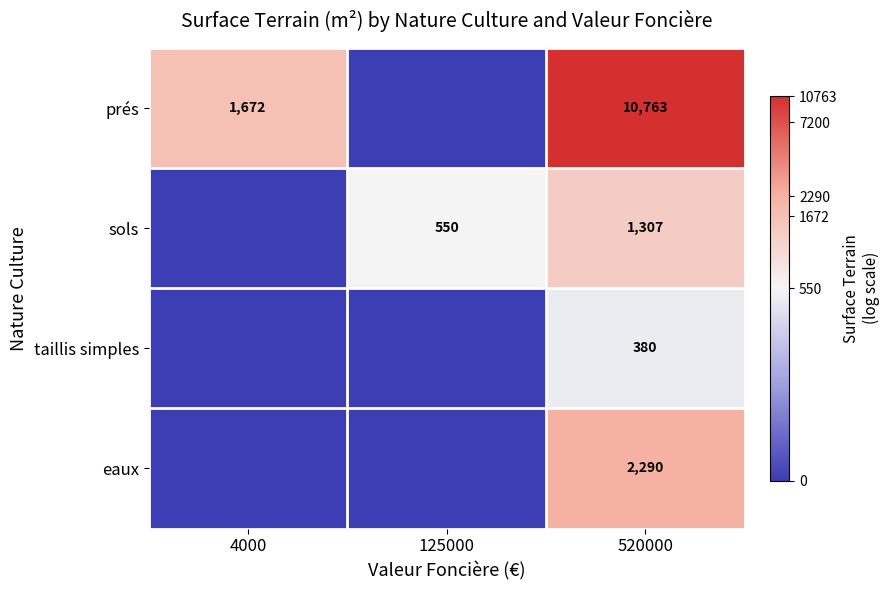

The taillis simples series shows 380 at 520000. True or false?

True